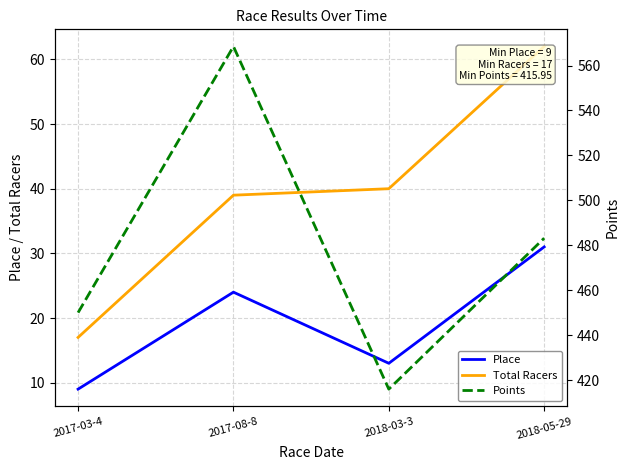

How many data points in Place are above 24?

1